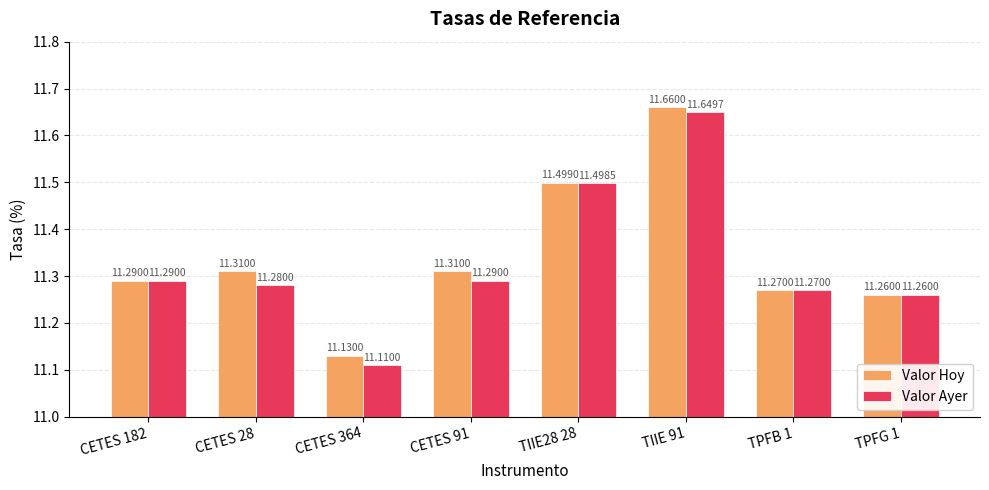

Which series changed the most between TIIE 91 and TPFB 1?

Valor Hoy